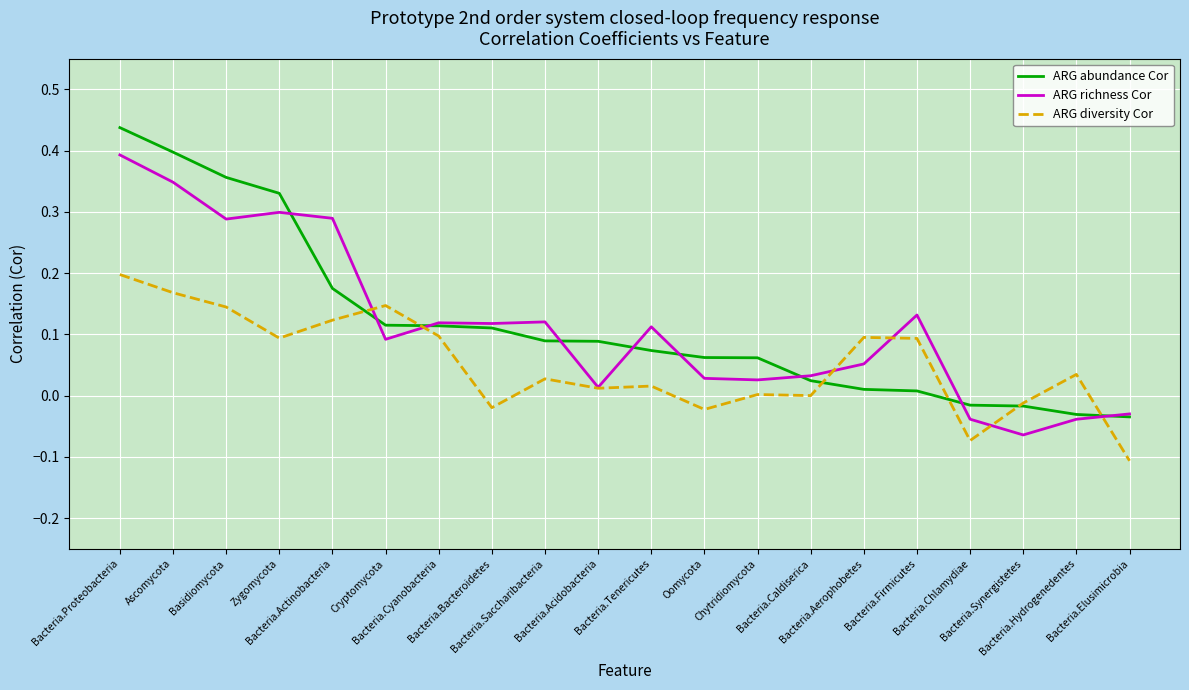

List the series in order of their peak value, highest first.

ARG abundance Cor, ARG richness Cor, ARG diversity Cor